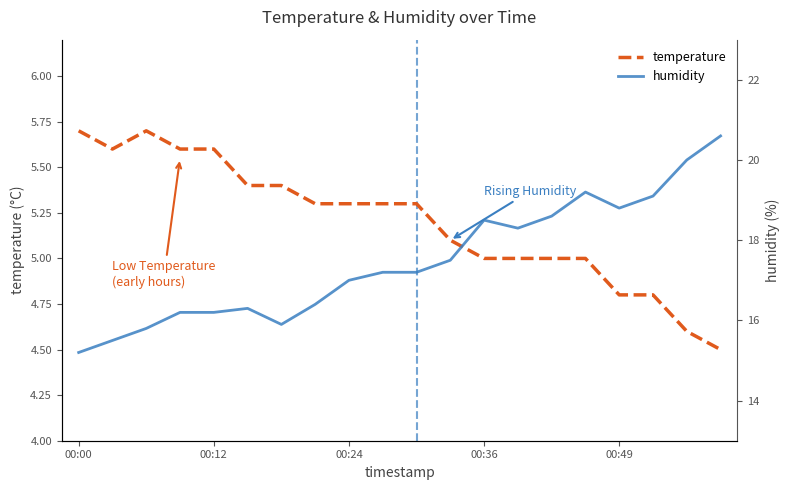

What is the minimum value for temperature?

4.5